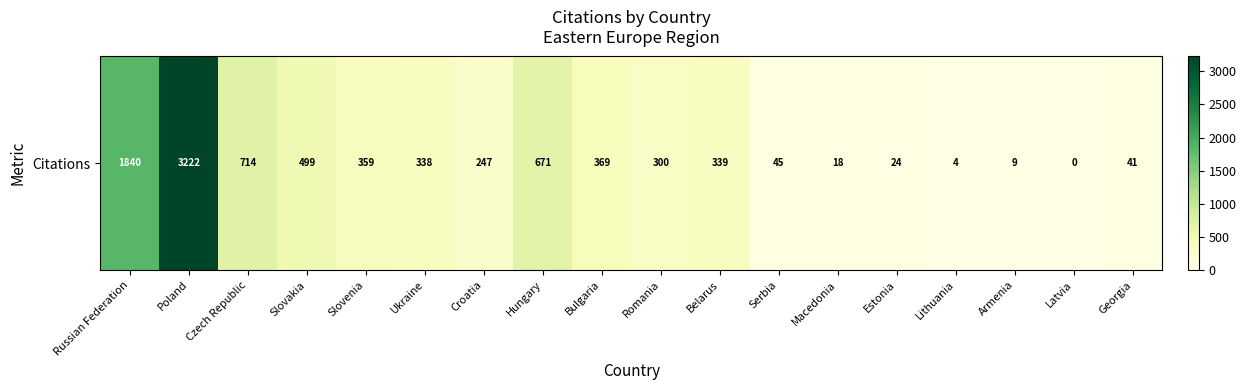

Which has a higher value, Croatia or Slovakia?

Slovakia